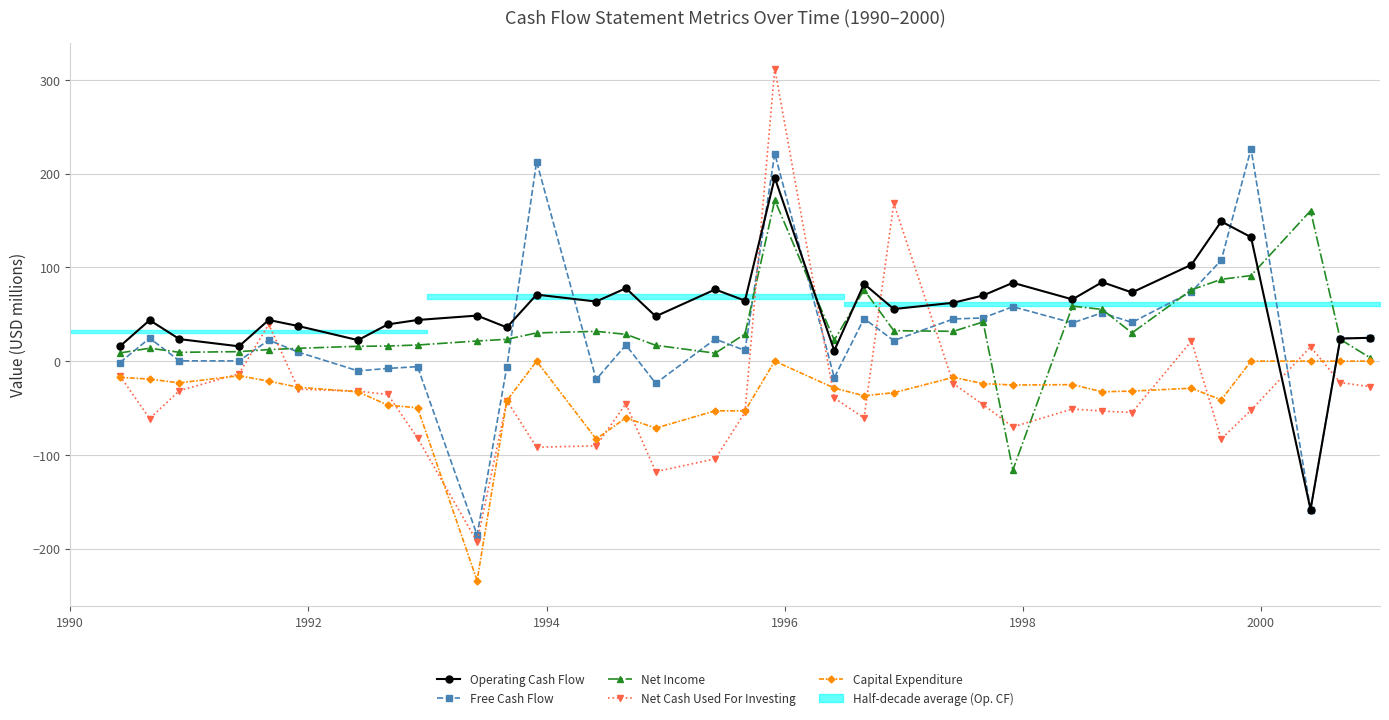

True or false: Capital Expenditure has more than 1 interior local peaks.

True